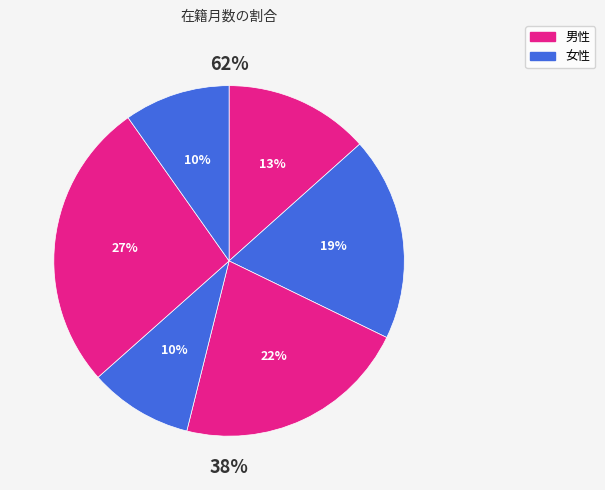

Is 阿部 考志 the majority of the pie?

No